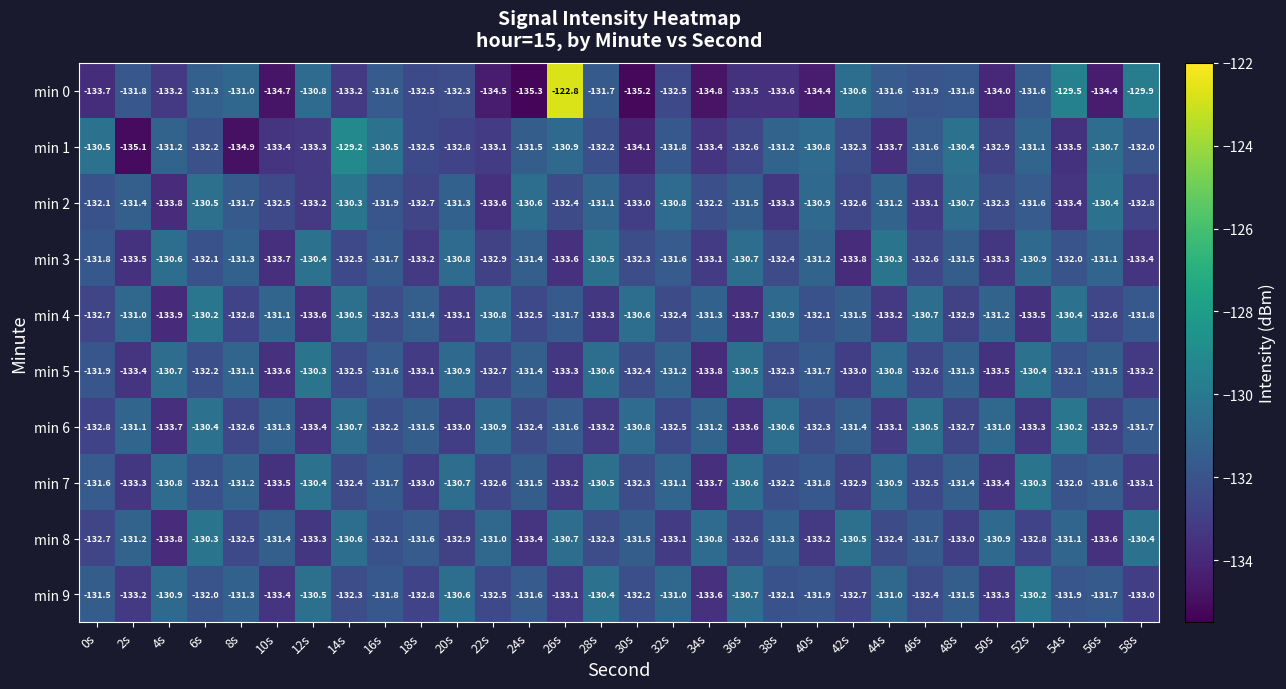

Is the value of min 6 at 36s greater than the value of min 3 at 4s?

No